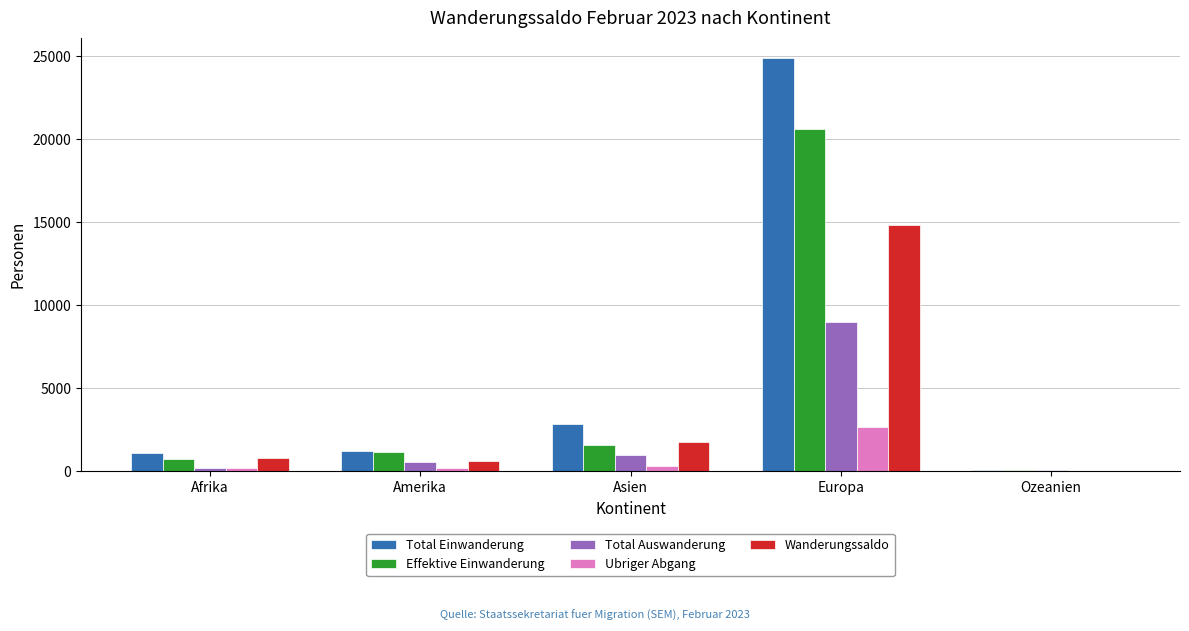

What is the difference between the Effektive Einwanderung values at Amerika and Asien?

427